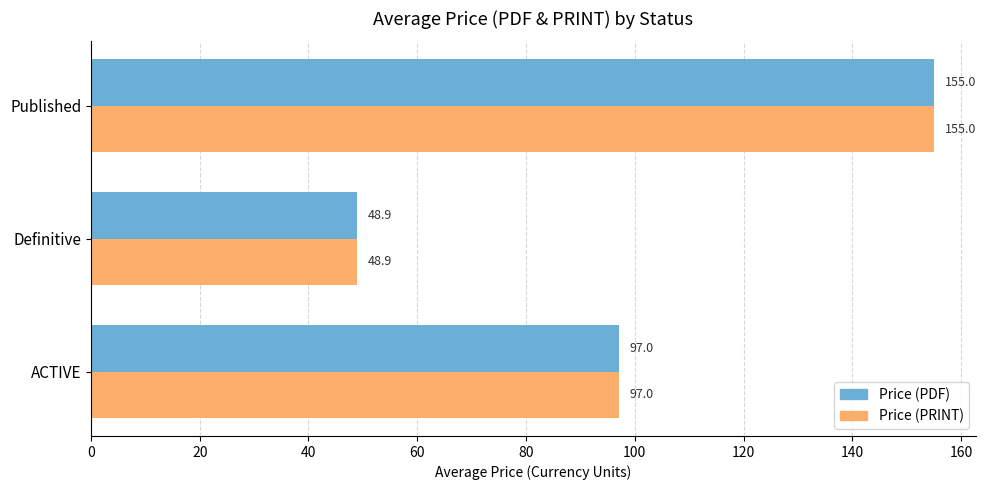

At which category is the sum across all series the highest?

Published